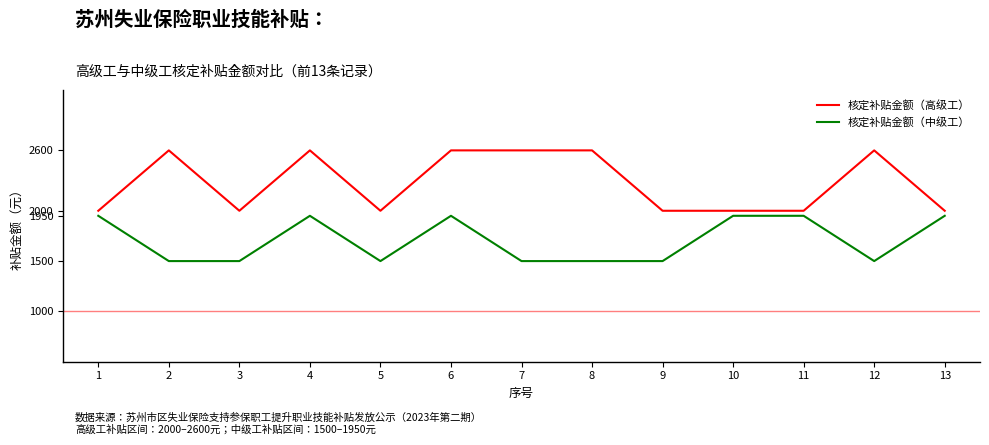

How many 核定补贴金额（高级工） values are between 2000 and 2600?

13